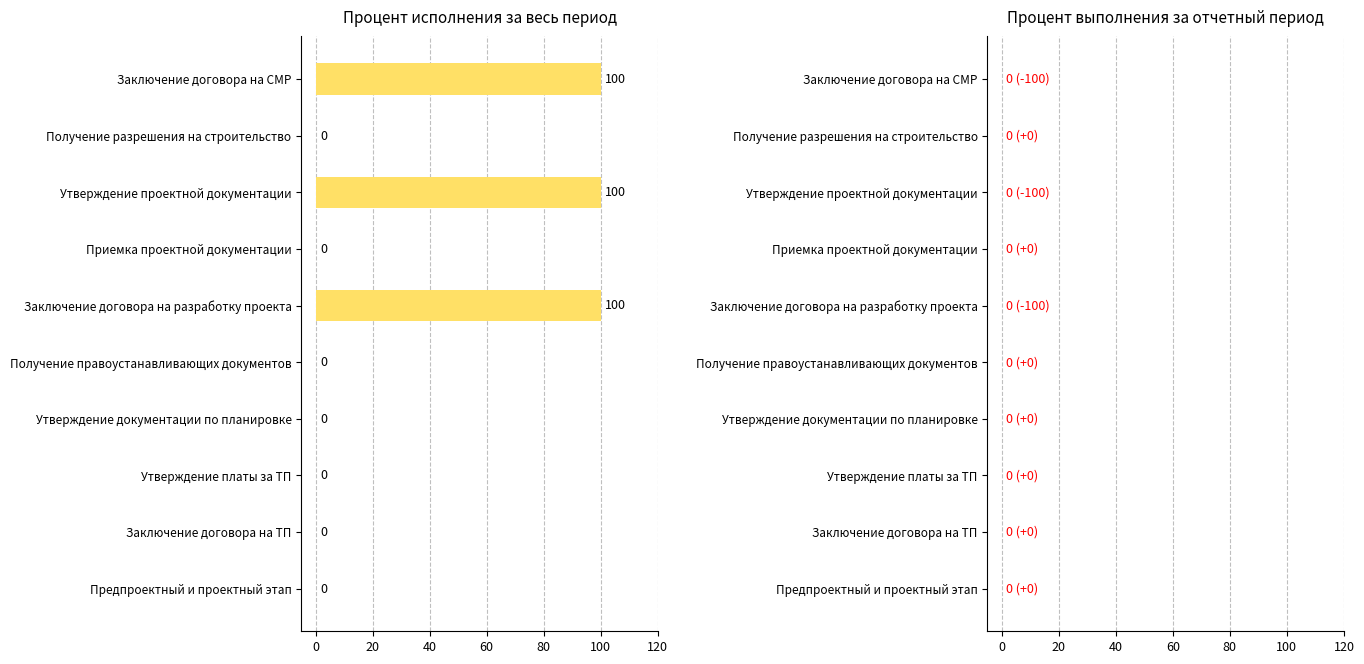

The chart shows a value of 53 at Получение правоустанавливающих документов. True or false?

False